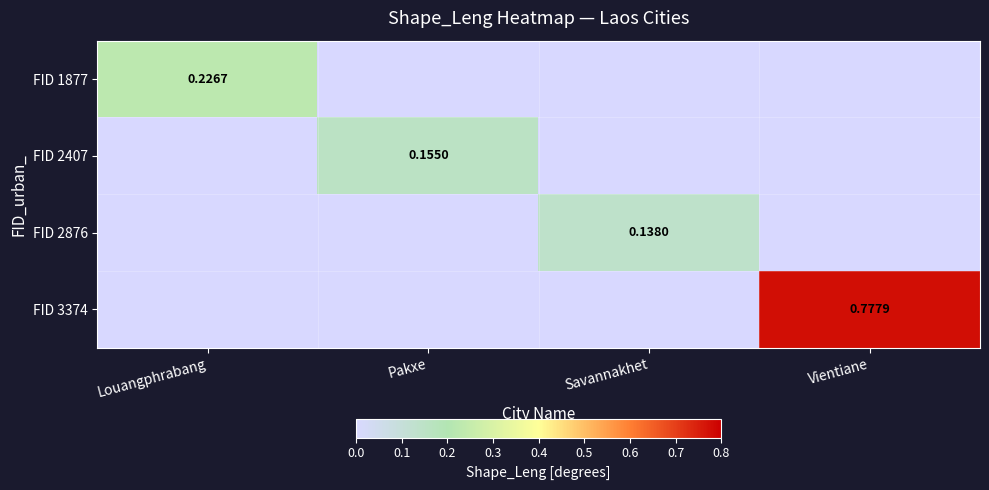

What is the difference between the FID 1877 values at Louangphrabang and Savannakhet?

0.2